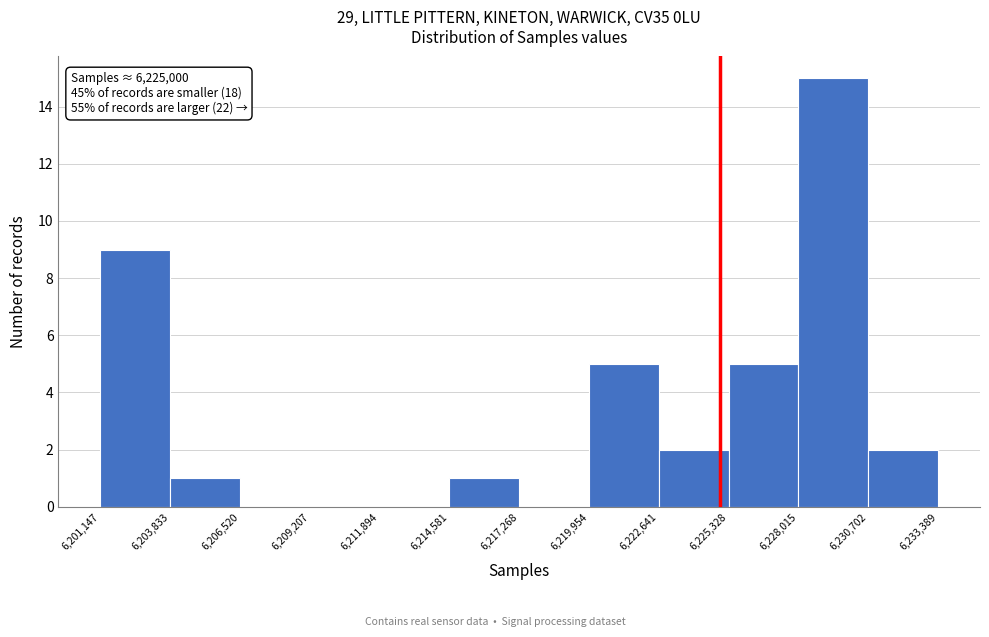

Which range on the x-axis has the tallest bar?

6,228,015 to 6,230,702